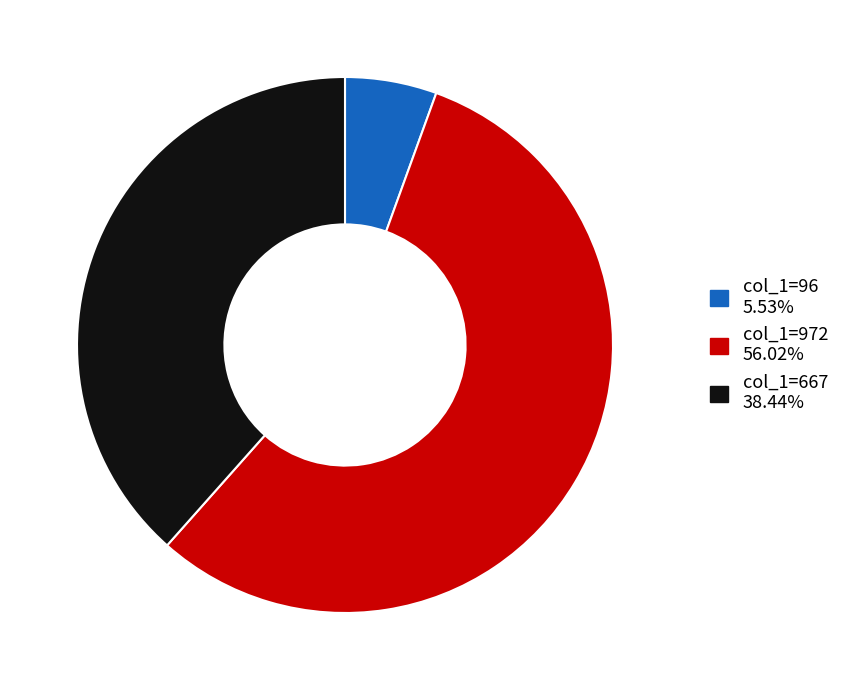

Does any single category account for the majority?

Yes